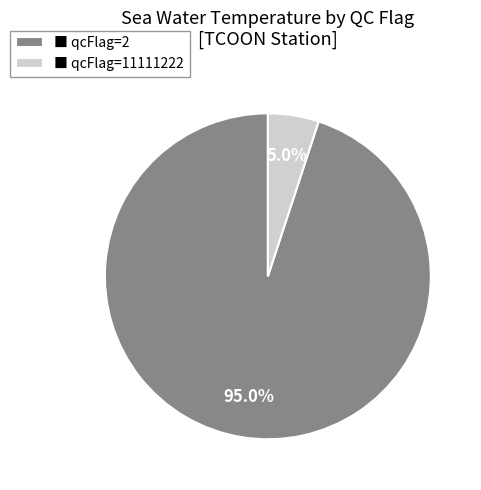

Which slice represents more than half of the pie?

■ qcFlag=2